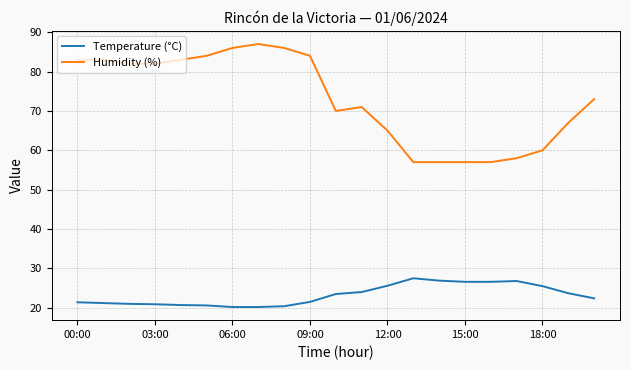

True or false: Temperature (°C) and Humidity (%) cross at least once.

False